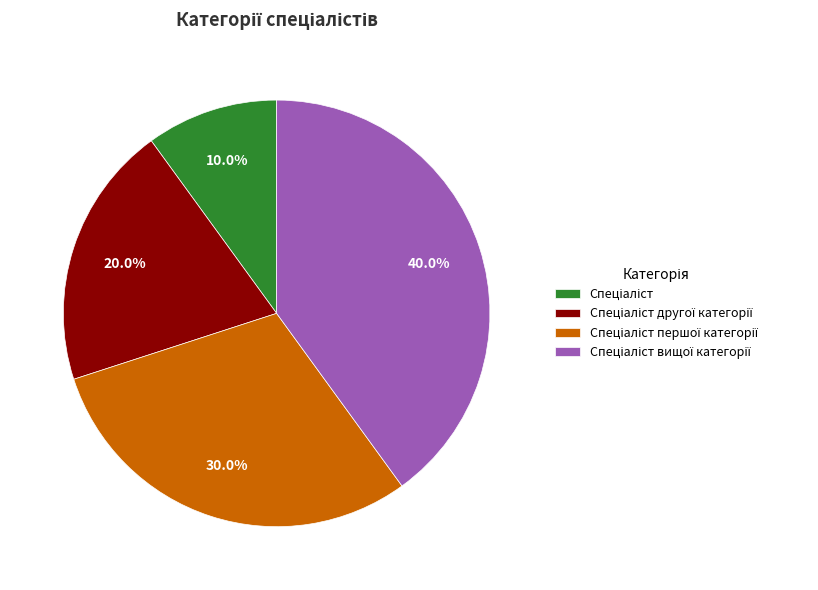

Is there a majority slice in this chart?

No